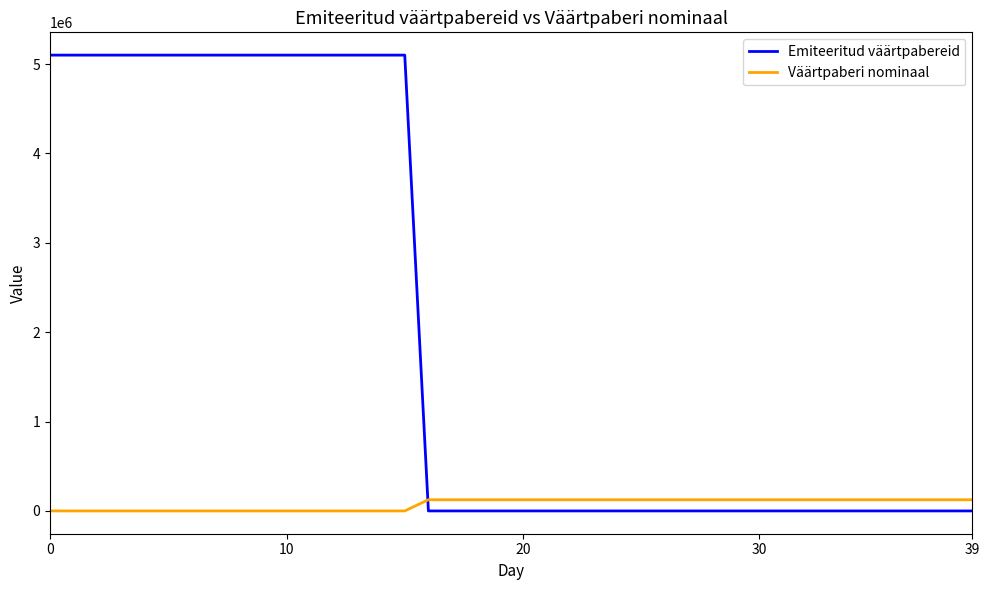

After their last crossing, which series has the higher values: Väärtpaberi nominaal or Emiteeritud väärtpabereid?

Väärtpaberi nominaal